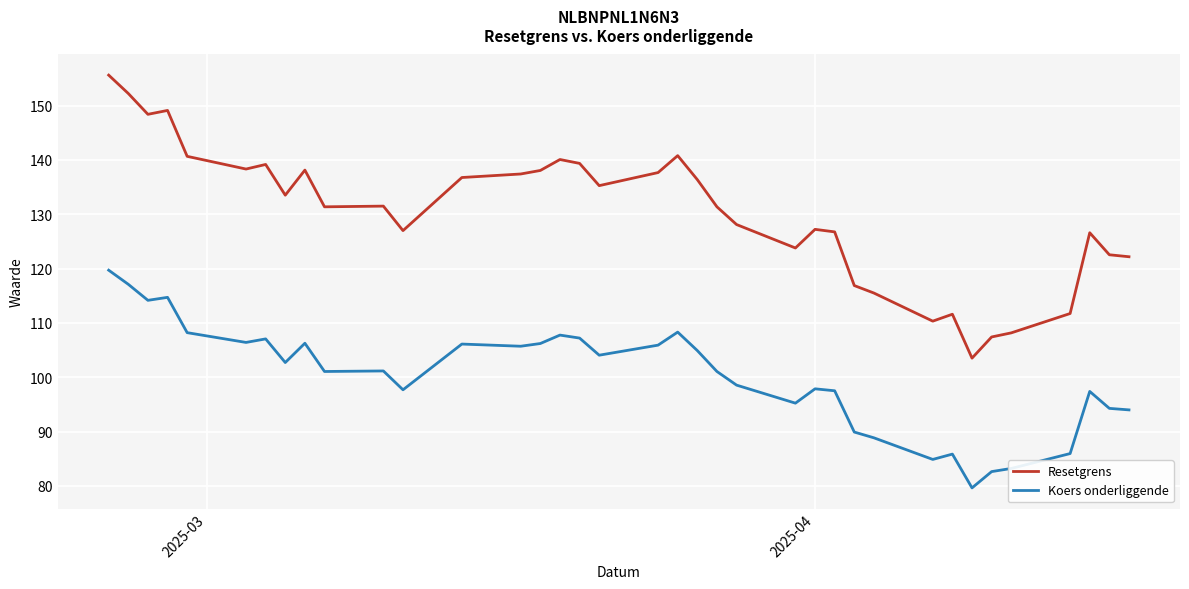

Which series has the widest spread of values?

Resetgrens